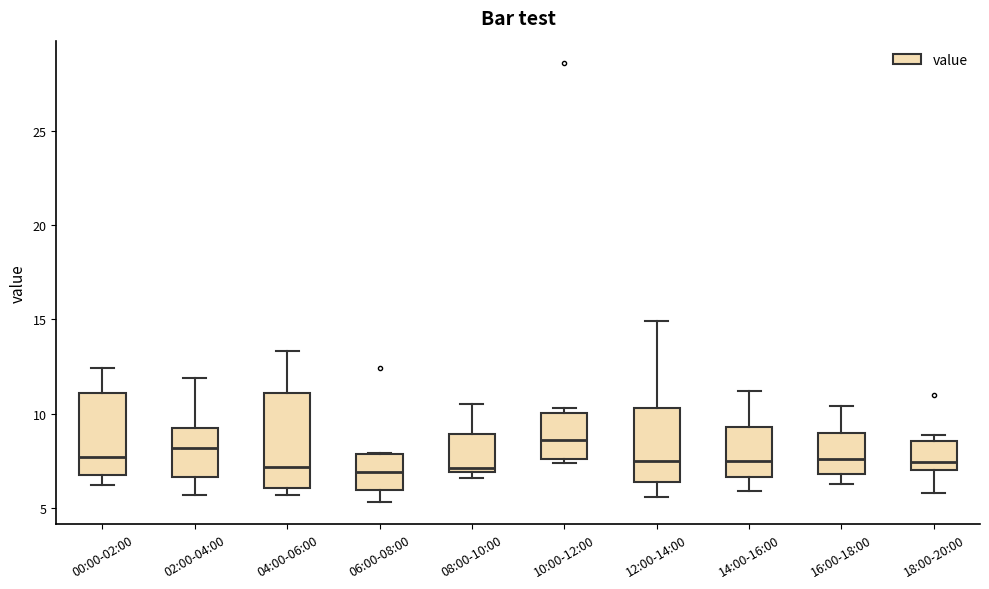

Where is the lower edge of the box for 12:00-14:00 on the y-axis? The values are not printed on the chart, so give them approximately, as read against the axis.

6.5